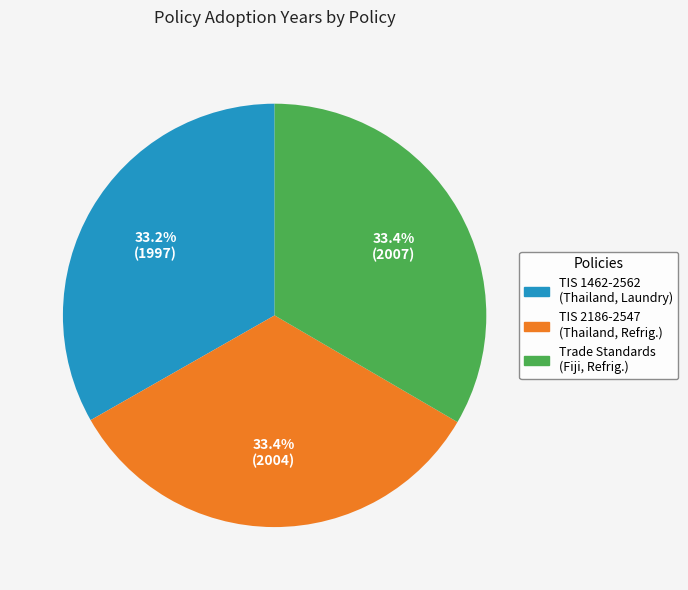

What percentage do Trade Standards (Fiji, Refrig.) and TIS 2186-2547 (Thailand, Refrig.) together represent?

66.8%